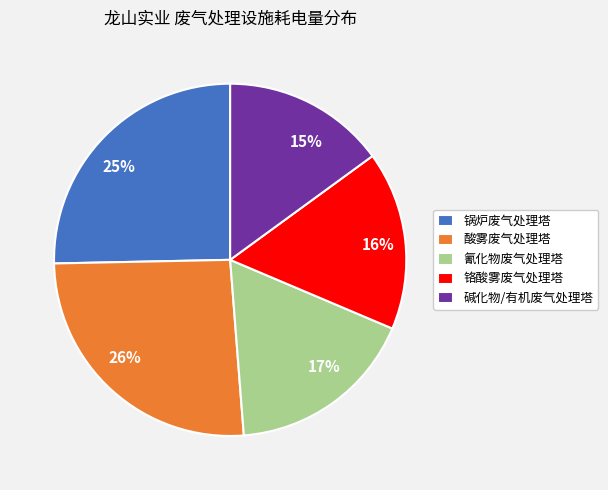

How many segments does this pie chart have?

5